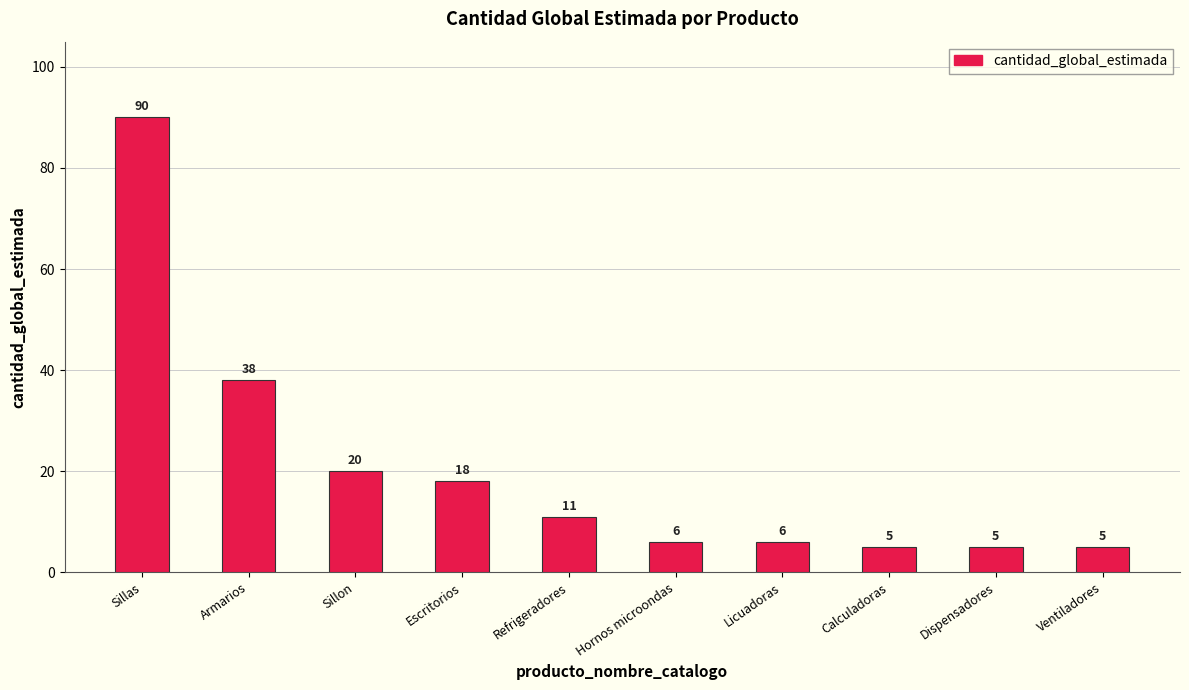

How many bars are there in total?

10